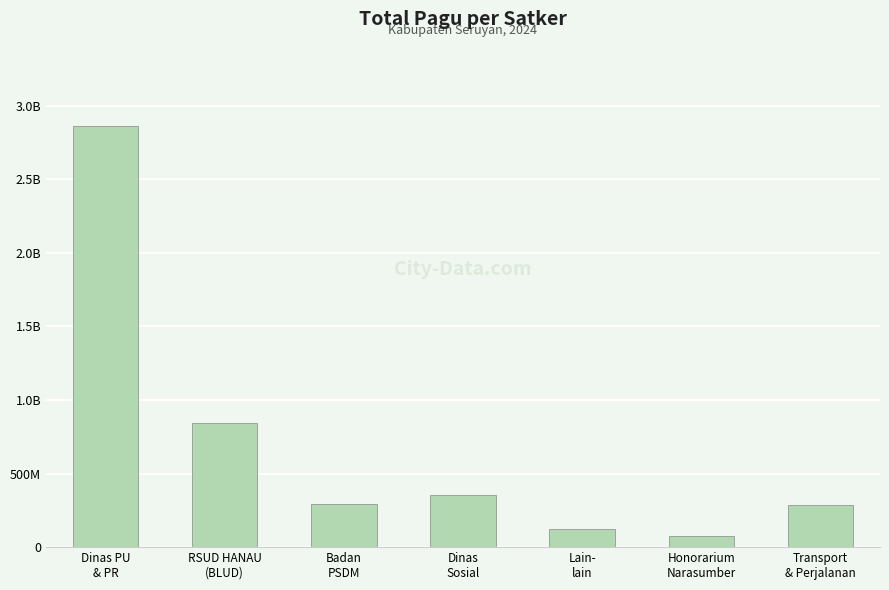

Rank the categories by value from lowest to highest.

Honorarium
Narasumber, Lain-
lain, Transport
& Perjalanan, Badan
PSDM, Dinas
Sosial, RSUD HANAU
(BLUD), Dinas PU
& PR